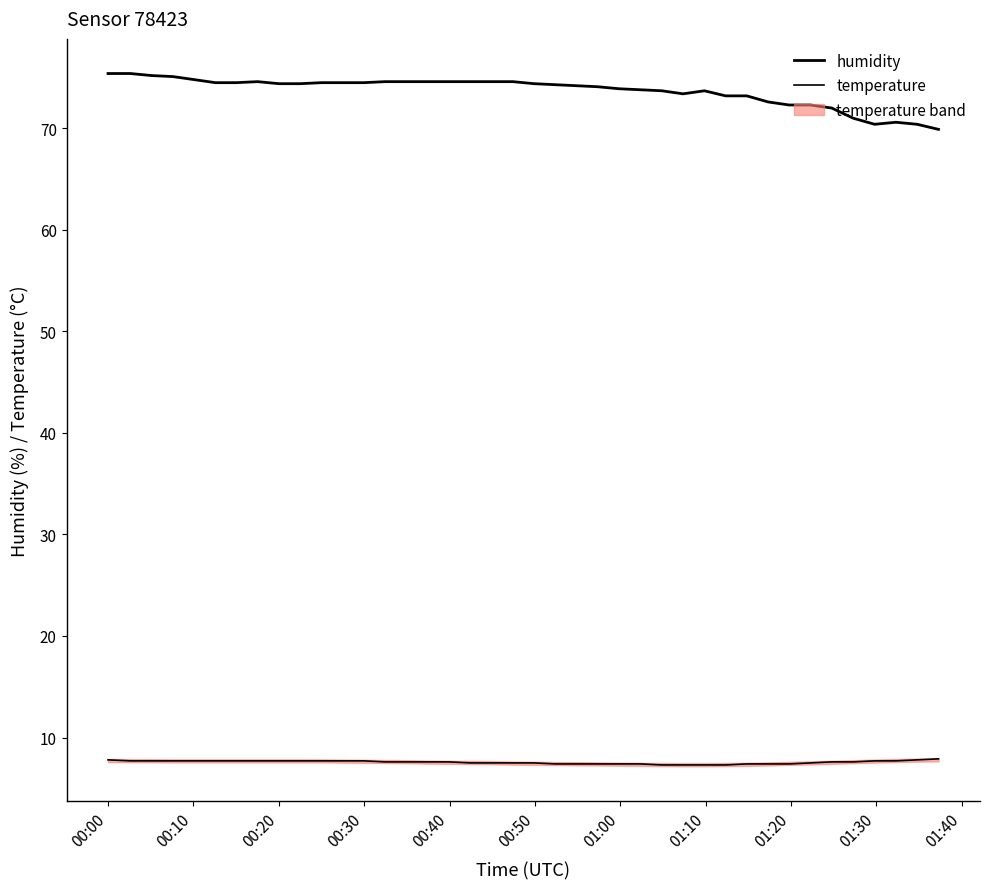

True or false: humidity and temperature cross at least once.

False